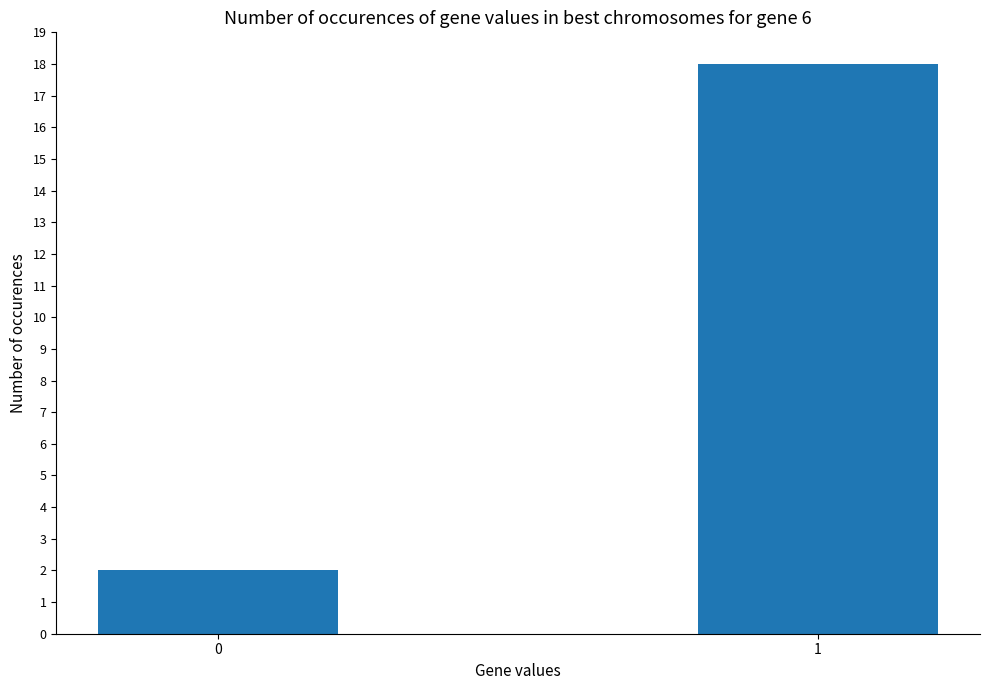

Reading right to left, list all the values displayed in this chart.

18	2